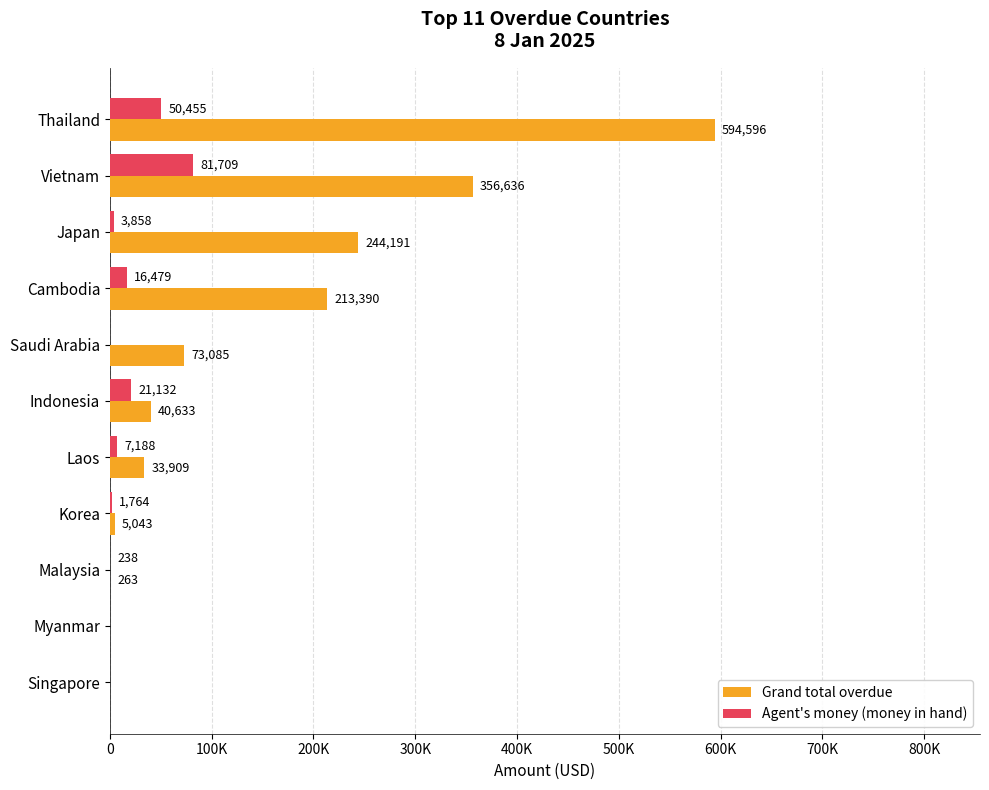

What is the sum of all Grand total overdue values?

1561746.3